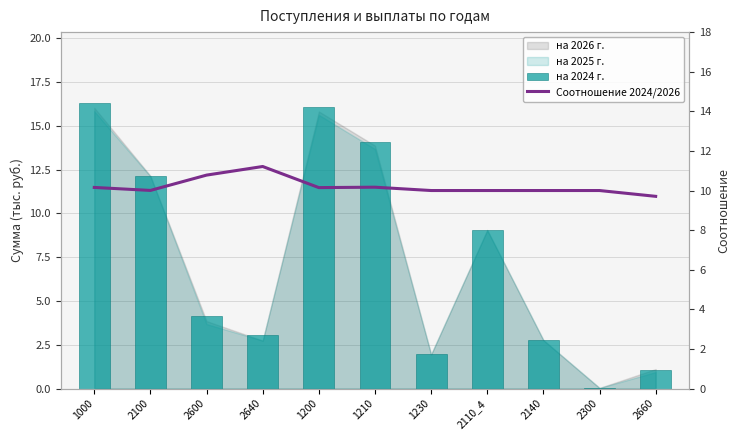

What is the greatest value displayed?

16.3